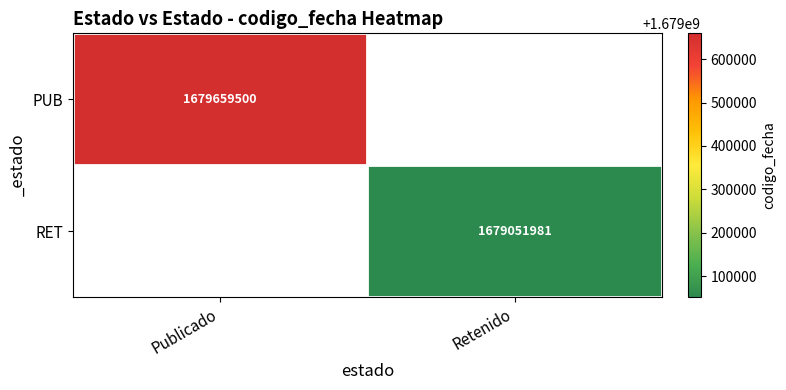

Is it true that RET equals 921925755.5 at Retenido?

False